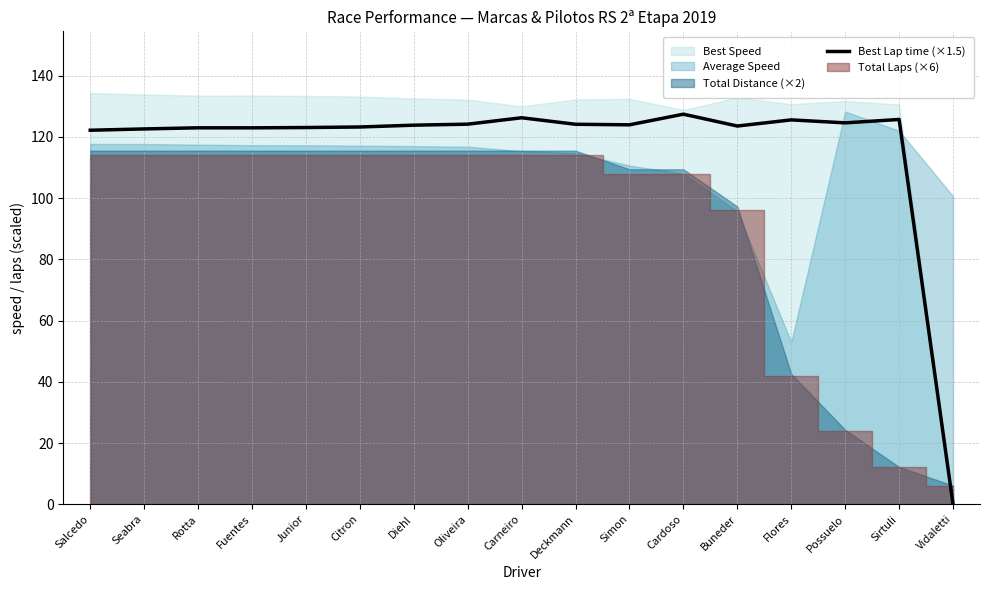

What is the highest value of the Best Lap time (×1.5) series?

127.4